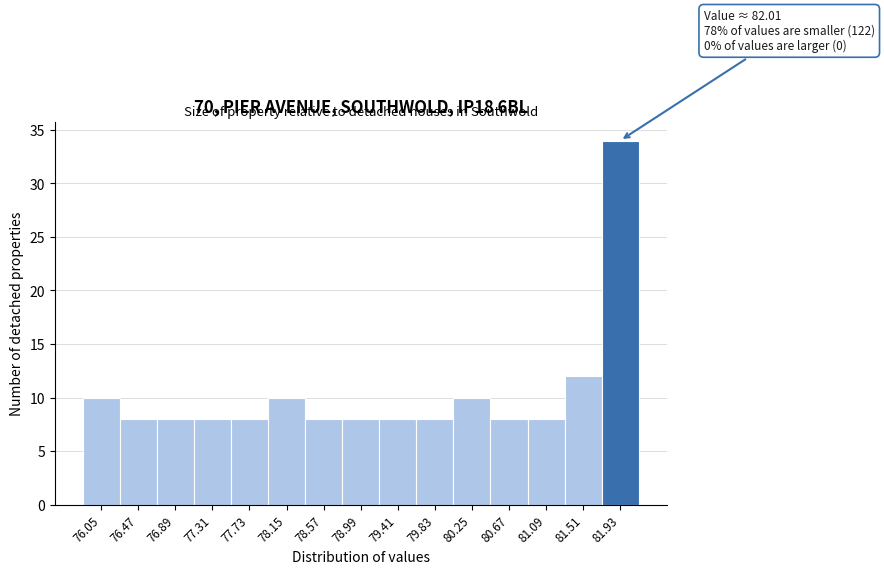

Reading left to right, list all the values displayed in this chart.

10	8	8	8	8	10	8	8	8	8	10	8	8	12	34